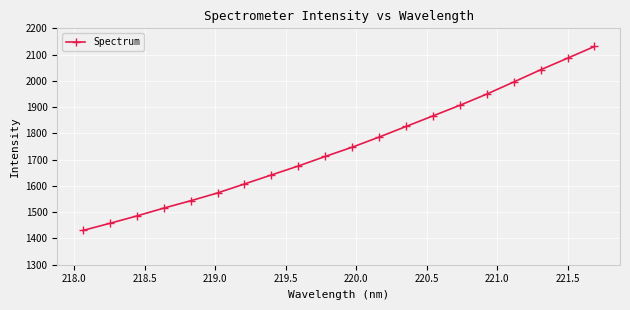

What is the value of the 13th point from the left?

1826.3